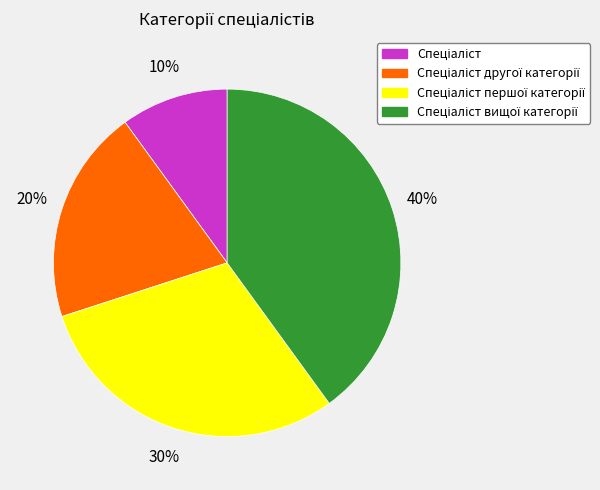

Is there any slice that represents more than half of the pie?

No